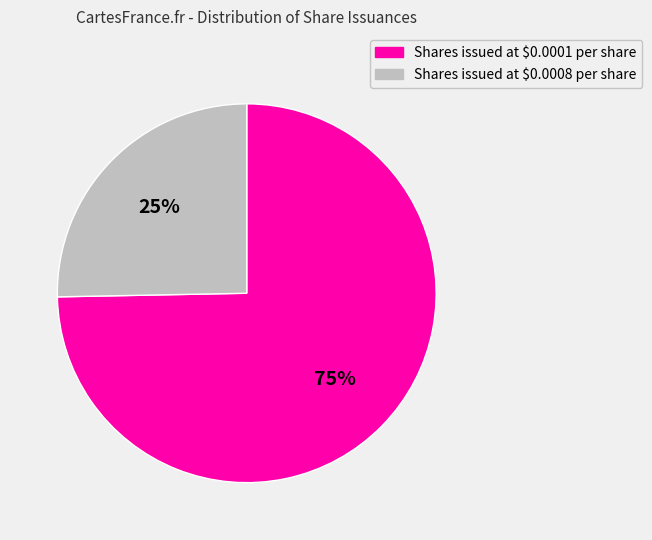

Which category has the biggest portion of the pie?

Shares issued at $0.0001 per share